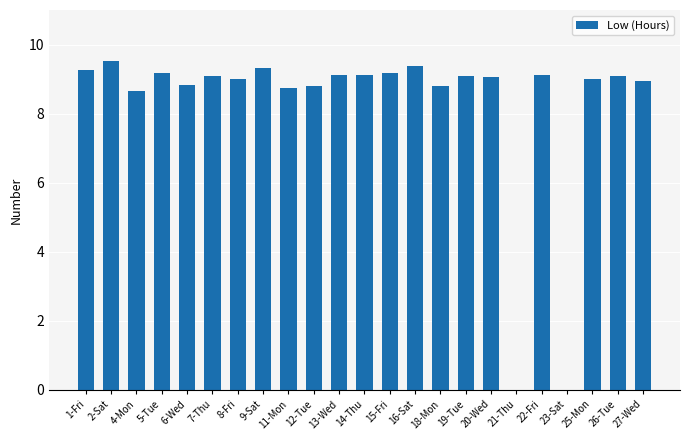

How many series are shown in this chart?

1